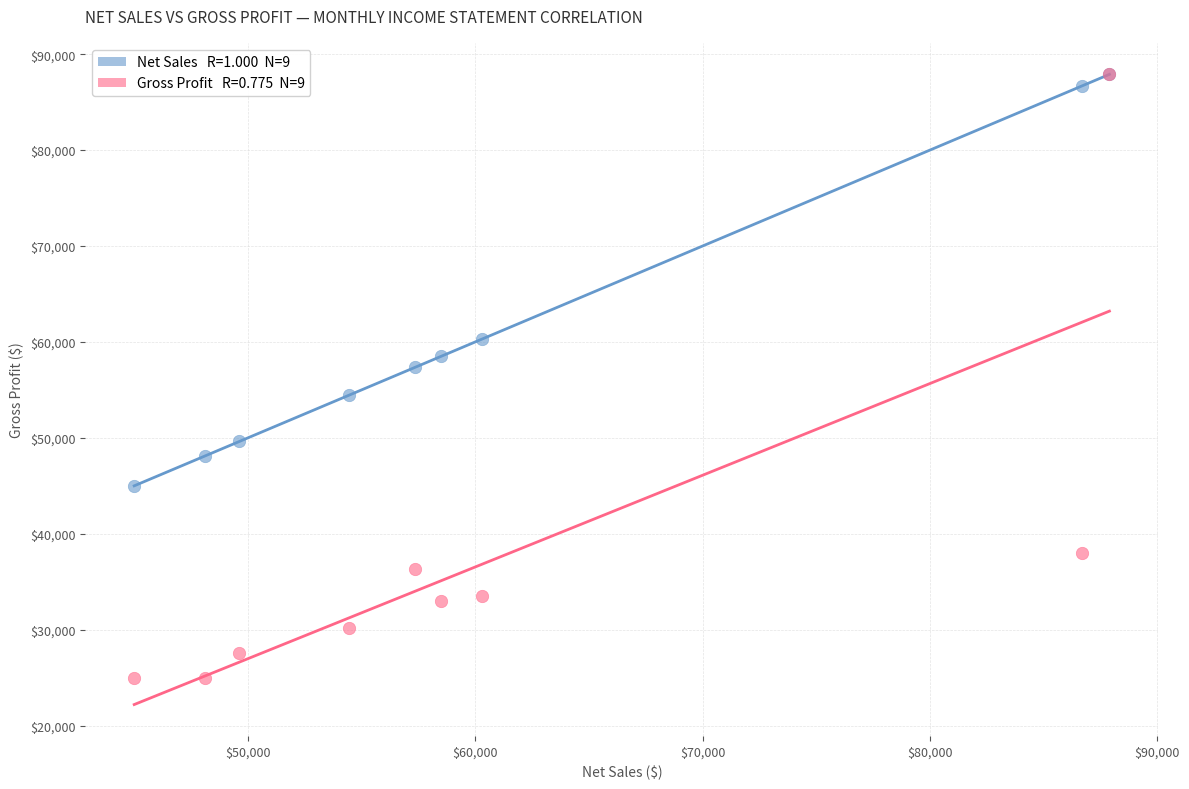

Across all series, what Y value is closest to 56424?

57348.0